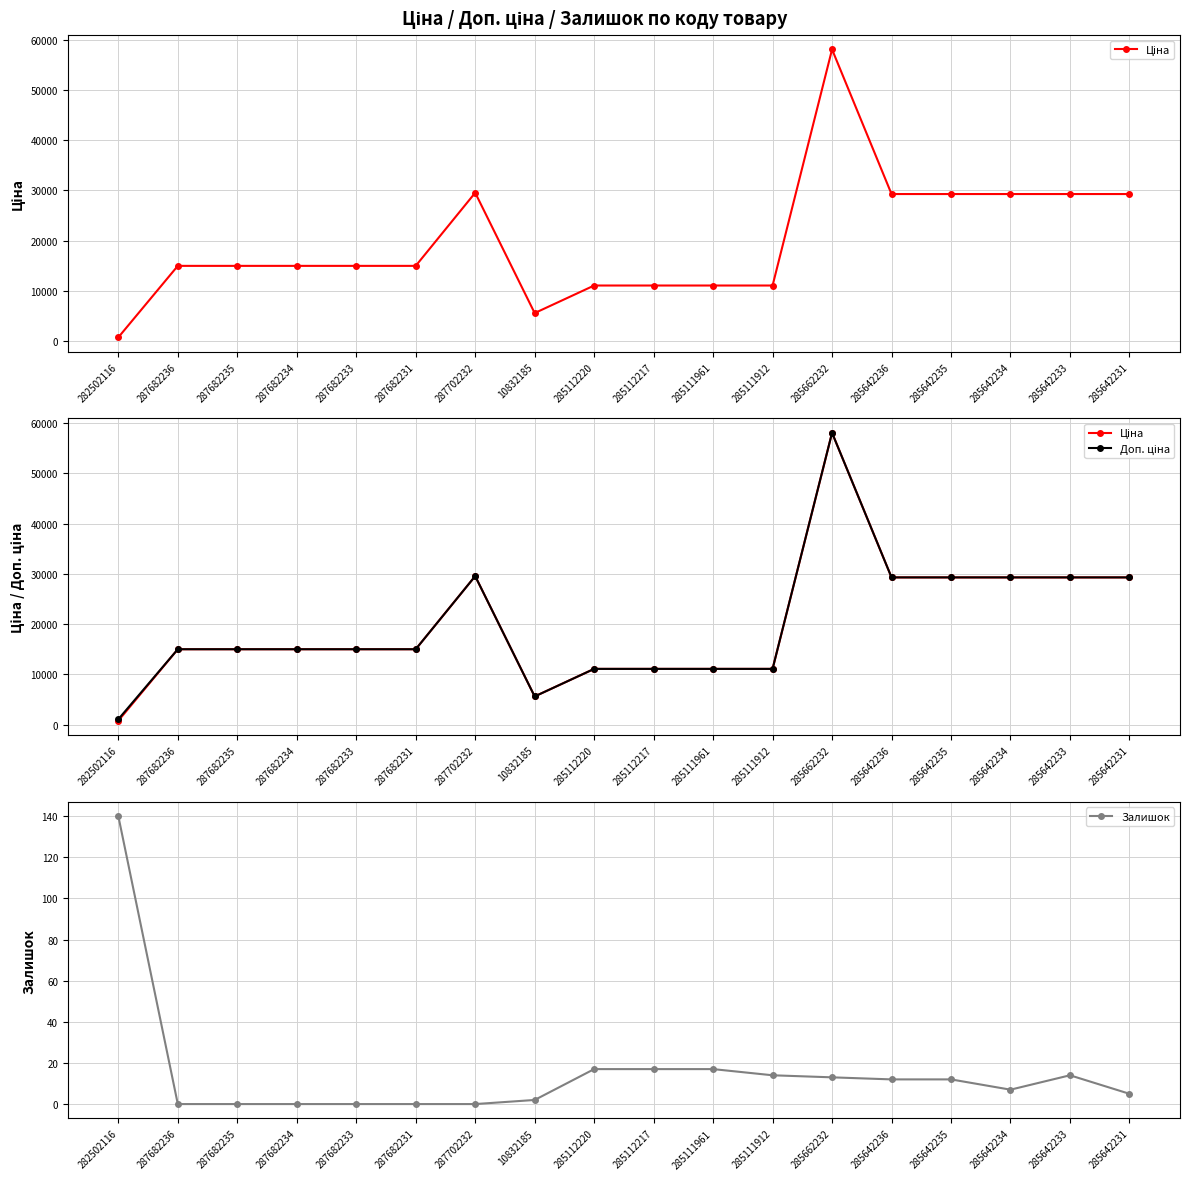

Where is the first local maximum for Залишок?

285642233